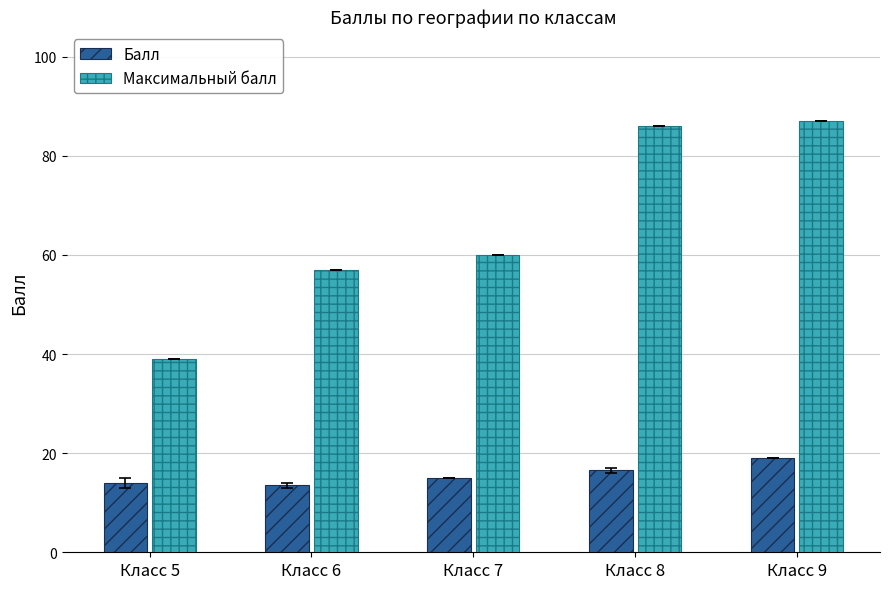

Which series has the largest total across all categories?

Максимальный балл